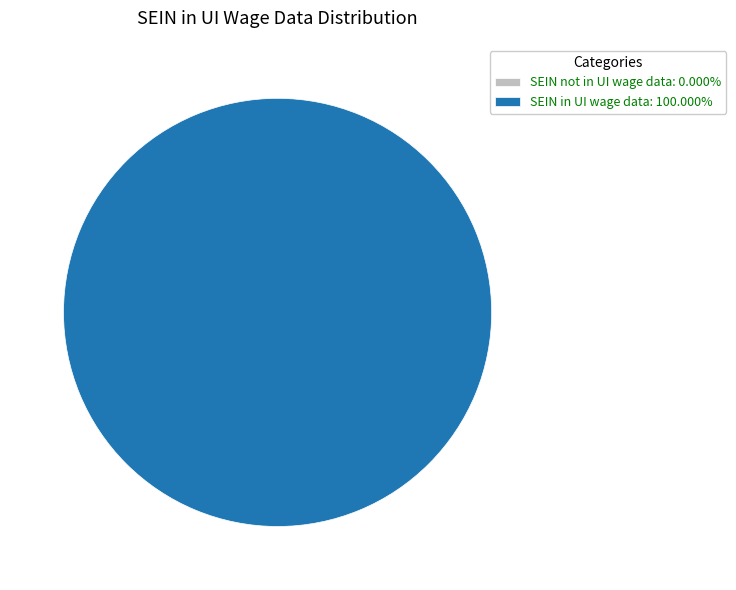

Count the number of slices in the pie.

2